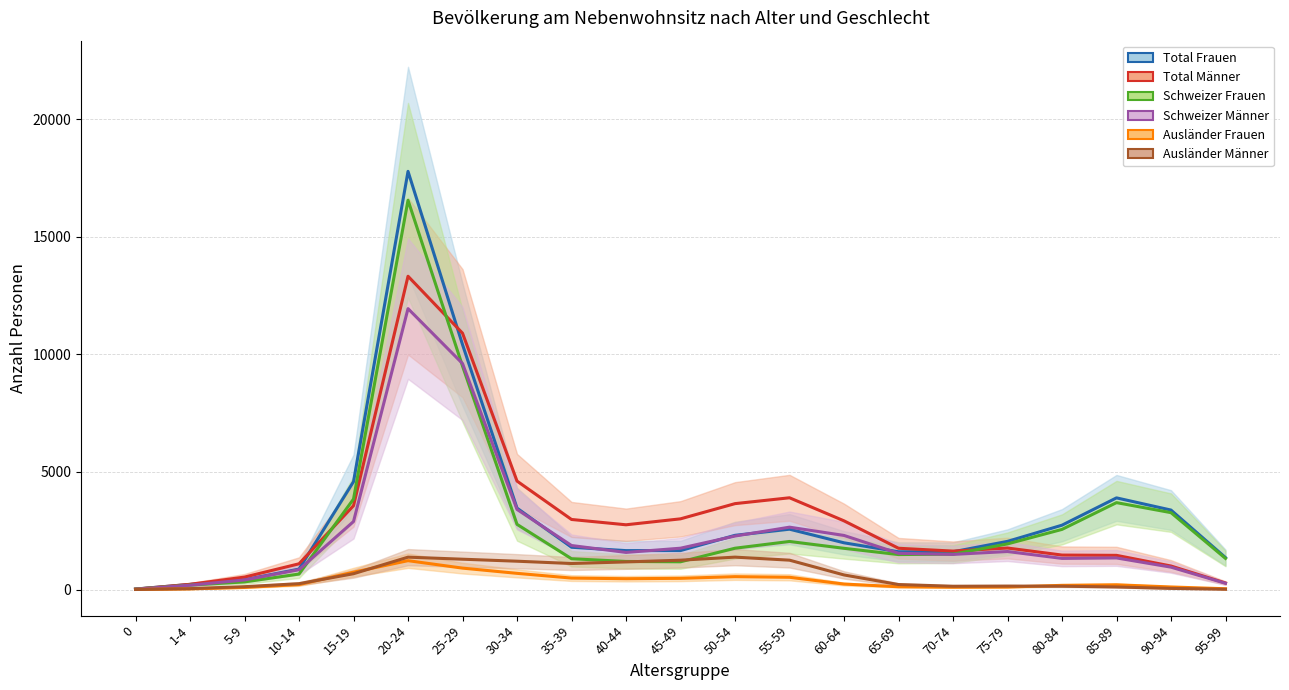

How many series are shown in this chart?

6